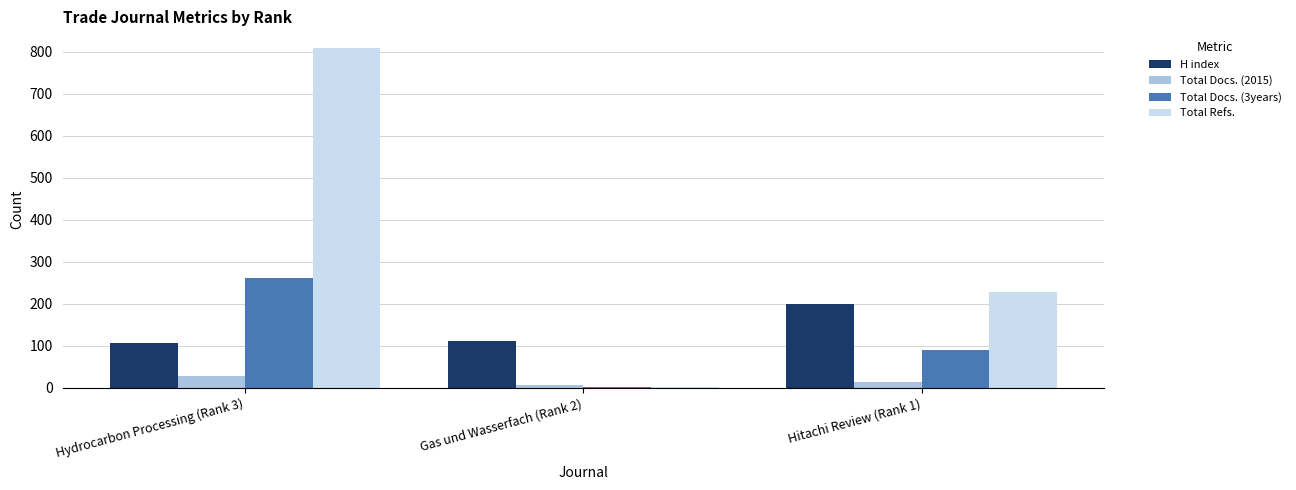

Are the bars horizontal?

No